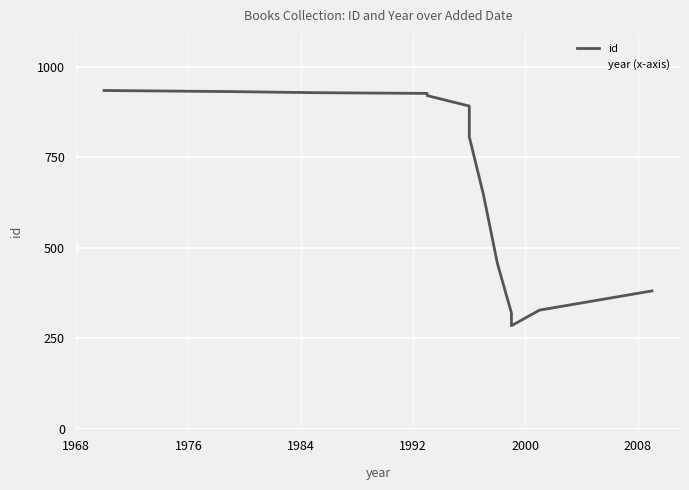

True or false: year (x-axis) has a value of 360 at 10.

False